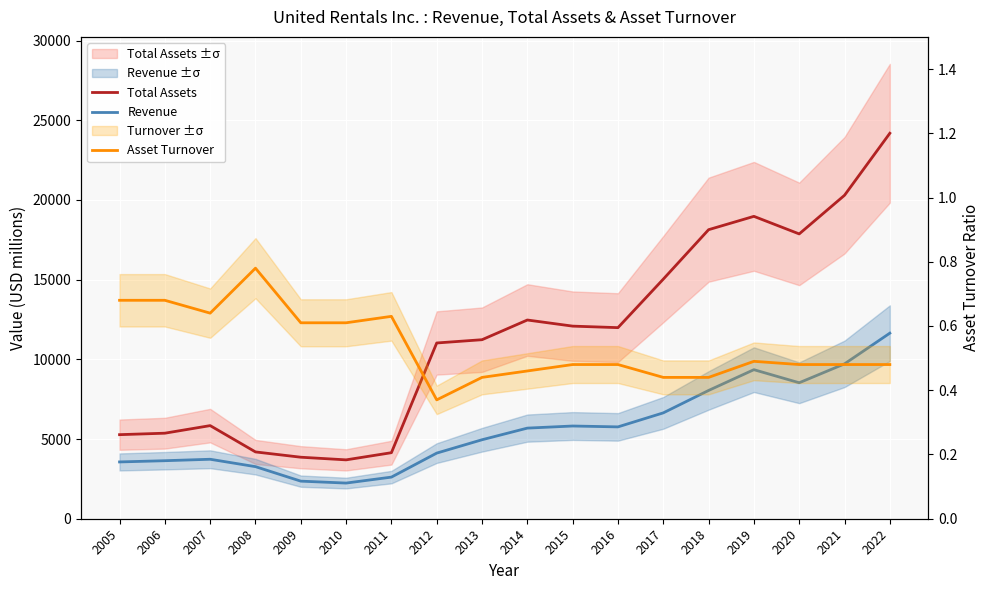

Reading left to right, extract all data points from this chart.

Total Assets: 5274.0	5366.0	5842.0	4191.0	3859.0	3693.0	4143.0	11026.0	11231.0	12467.0	12083.0	11988.0	15030.0	18133.0	18970.0	17868.0	20292.0	24183.0
Revenue: 3563.0	3640.0	3731.0	3267.0	2358.0	2237.0	2611.0	4117.0	4955.0	5685.0	5817.0	5762.0	6641.0	8047.0	9351.0	8530.0	9716.0	11642.0
Asset Turnover: 0.7	0.7	0.6	0.8	0.6	0.6	0.6	0.4	0.4	0.5	0.5	0.5	0.4	0.4	0.5	0.5	0.5	0.5